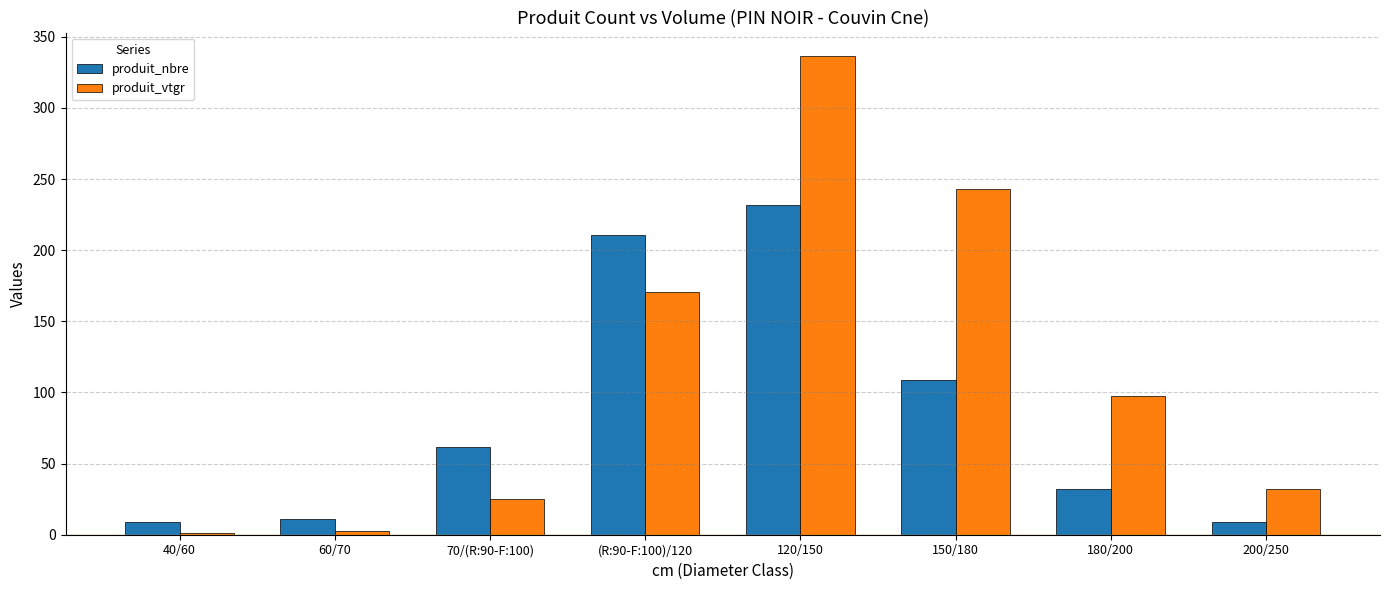

Which series has the widest spread of values?

produit_vtgr